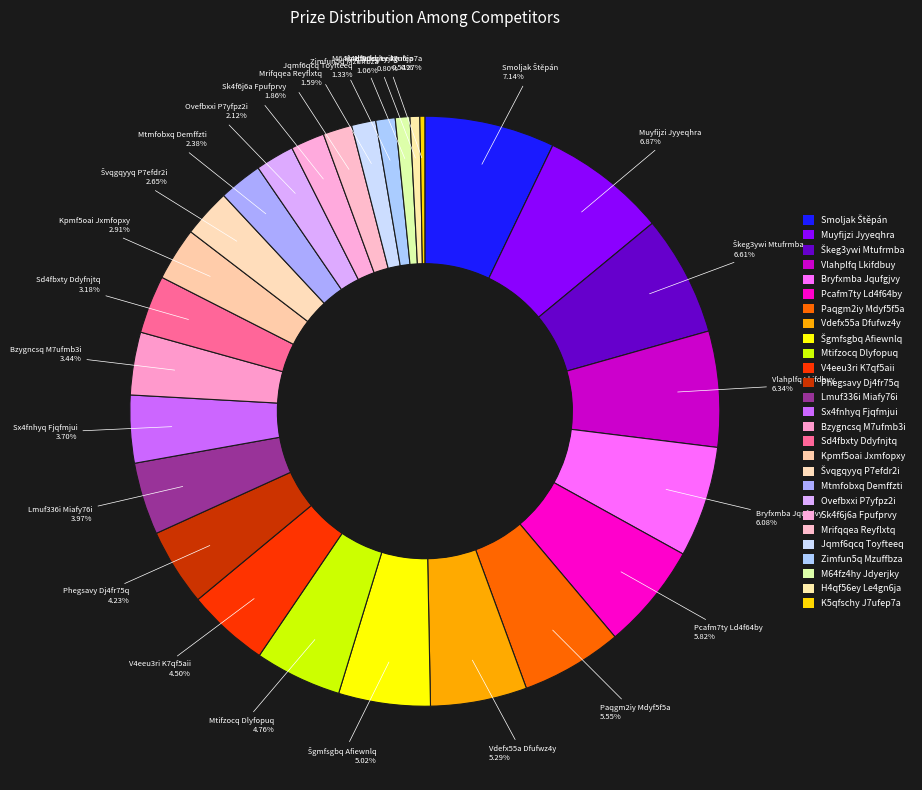

To the nearest percent, what portion does Kpmf5oai Jxmfopxy represent?

3%